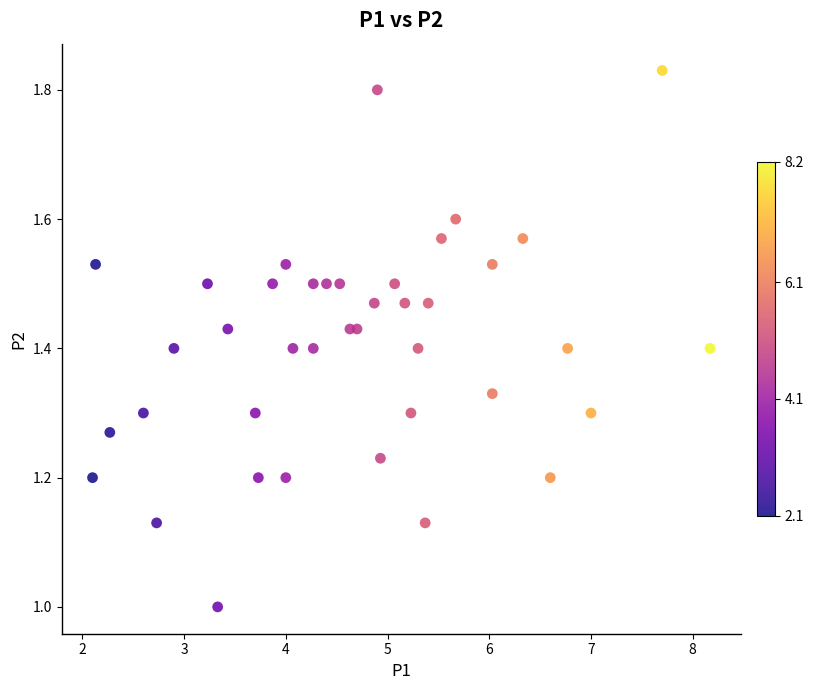

What is the range of Y values (max minus min)?

0.8